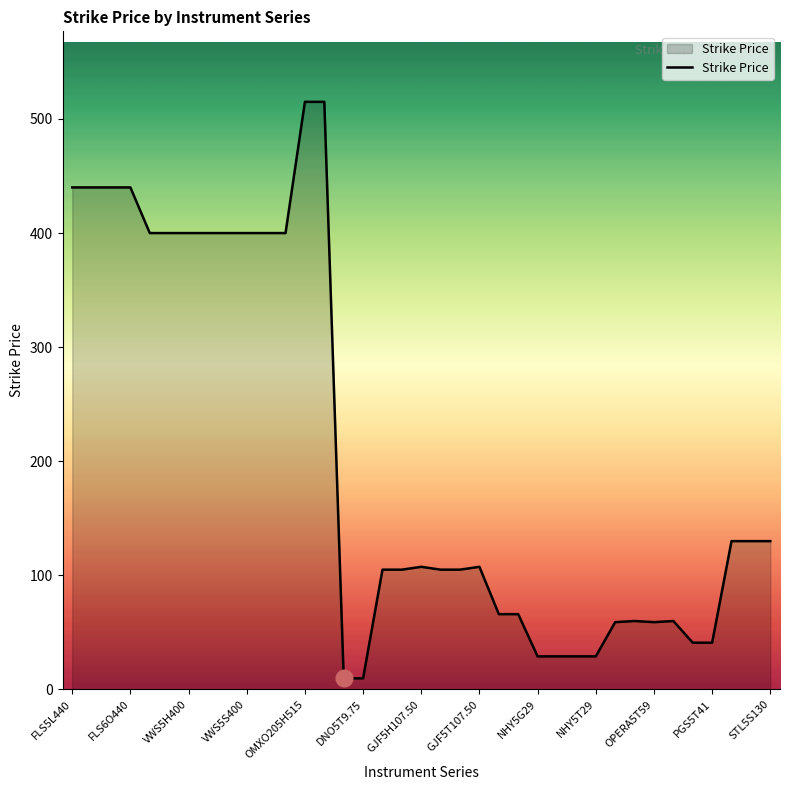

Approximately how many times larger is the value at FLS6O440 compared to GJF5H107.50?

4.1